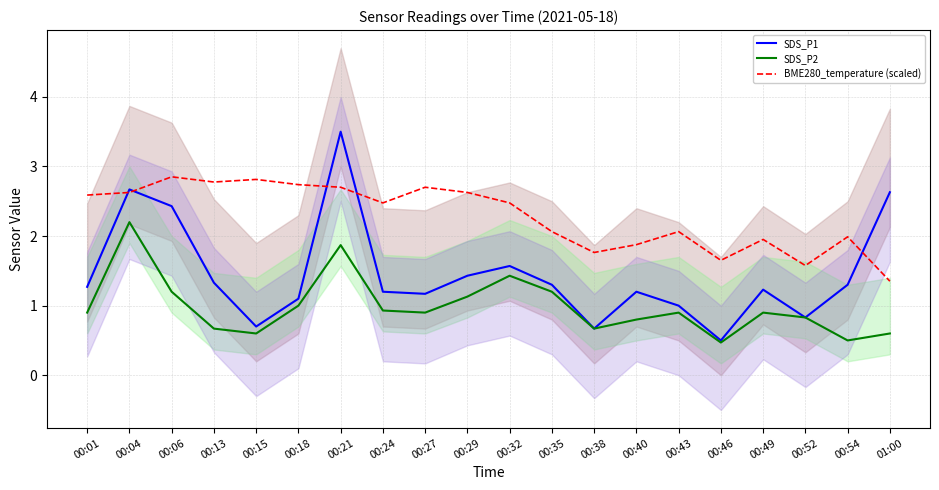

At which category does BME280_temperature (scaled) reach its first local peak?

00:06